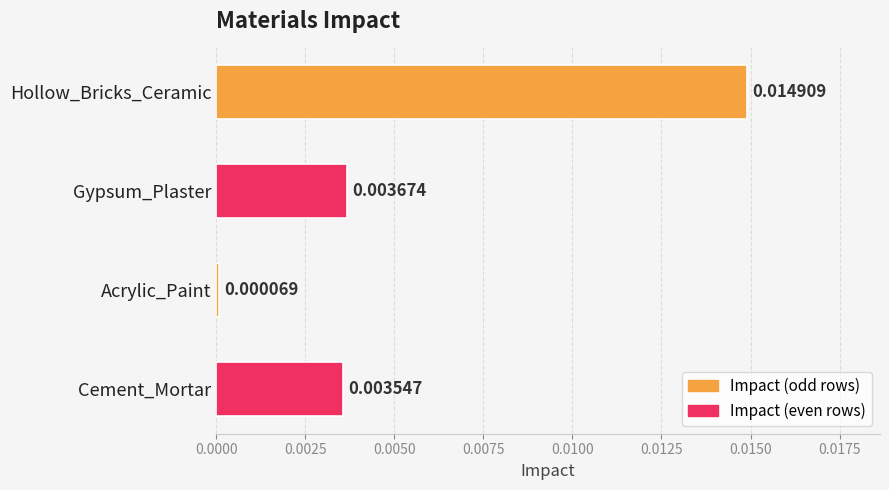

Count the number of data series in this chart.

1